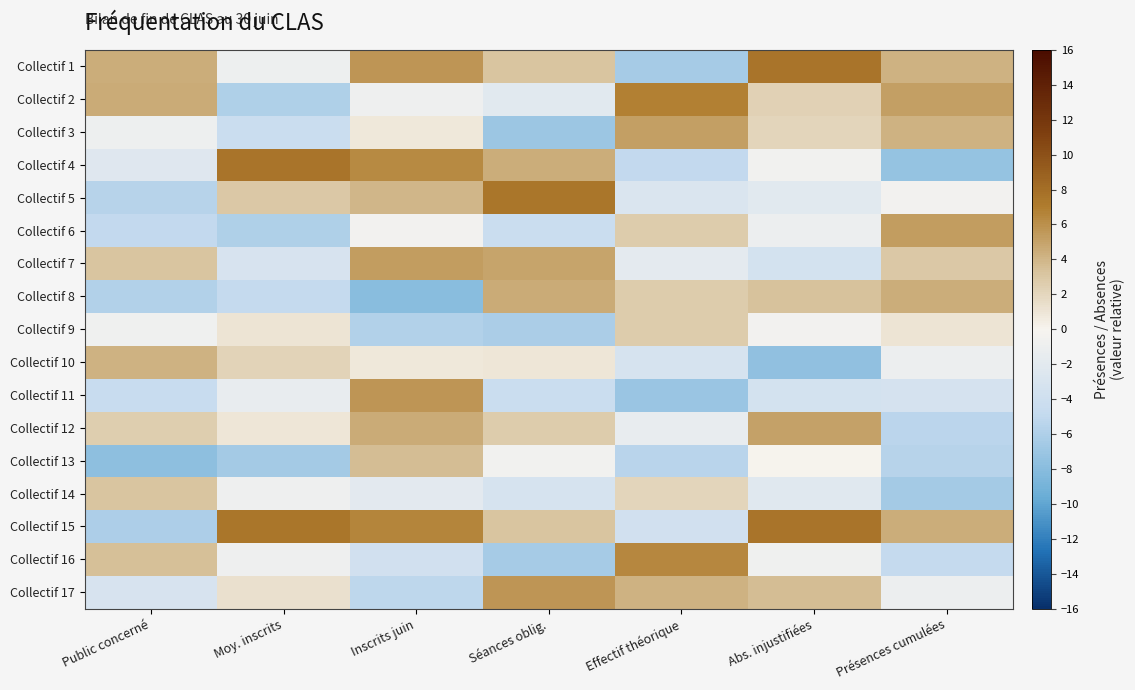

Which category has the highest value across all series?

Abs. injustifiées